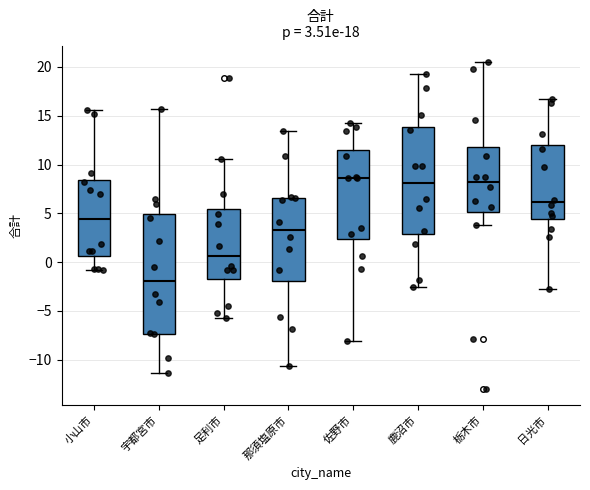

Comparing the boxes themselves (not the whiskers), which one is the tallest?

宇都宮市